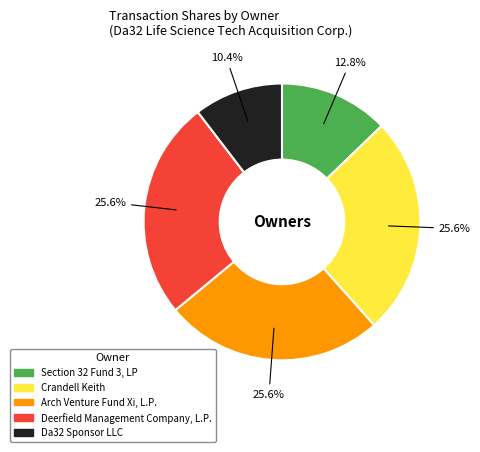

How many segments does this pie chart have?

5